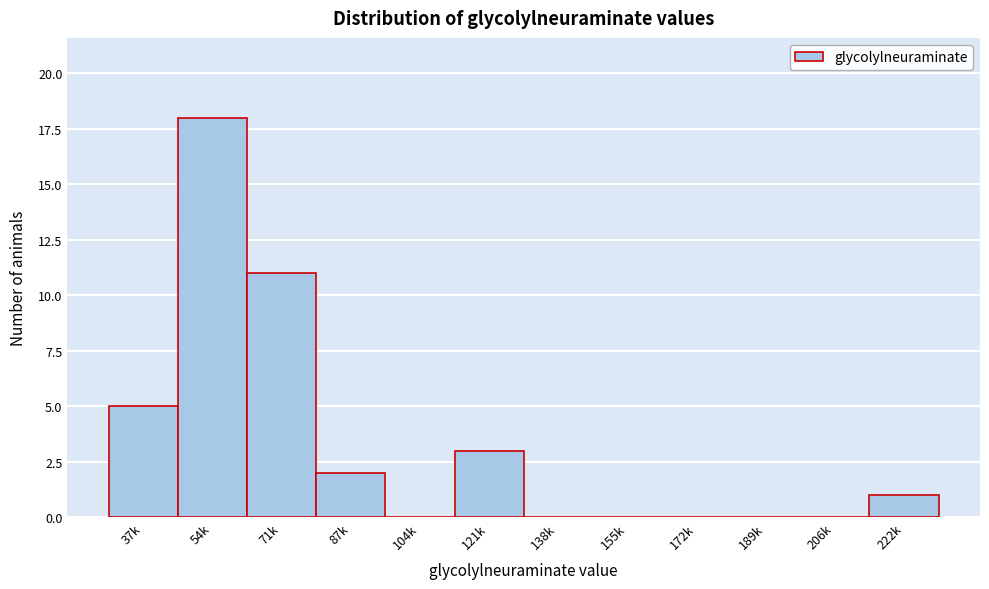

Reading left to right, extract all data points from this chart.

37k=5	54k=18	71k=11	87k=2	104k=0	121k=3	138k=0	155k=0	172k=0	189k=0	206k=0	222k=1